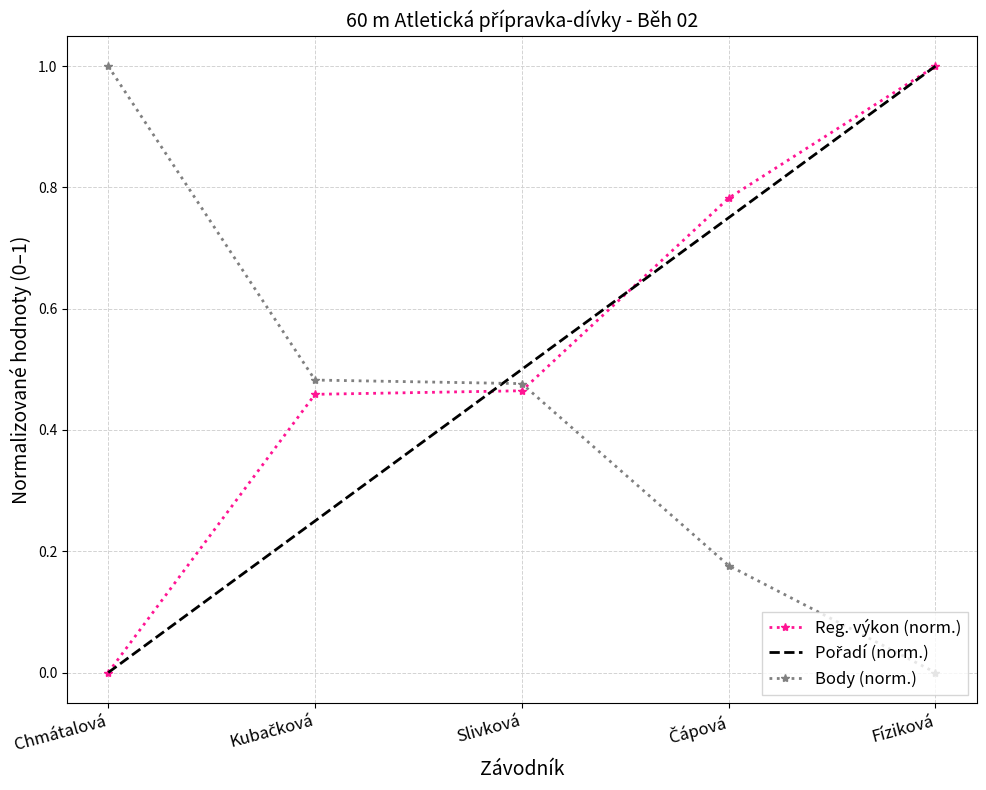

What is the difference between the highest and lowest values at Fíziková?

1.0